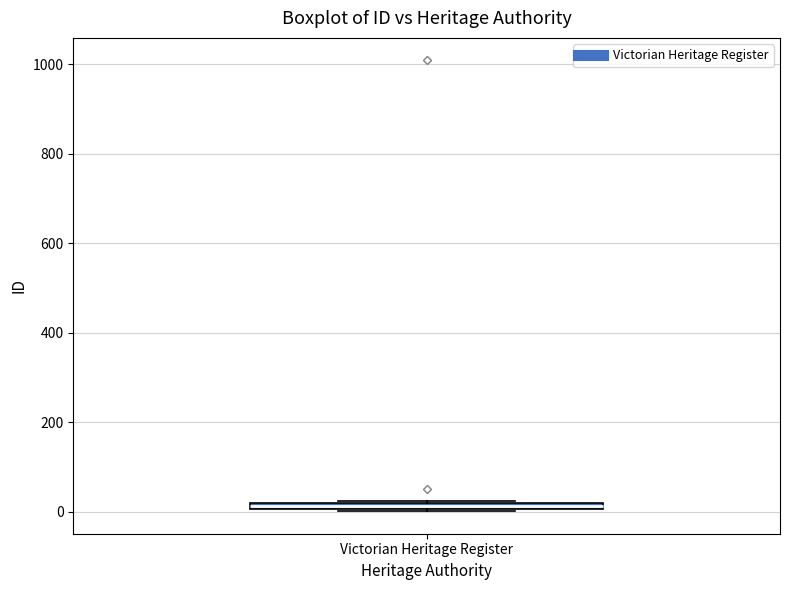

Where is the lower edge of the box for Victorian Heritage Register on the y-axis? The values are not printed on the chart, so give them approximately, as read against the axis.

0